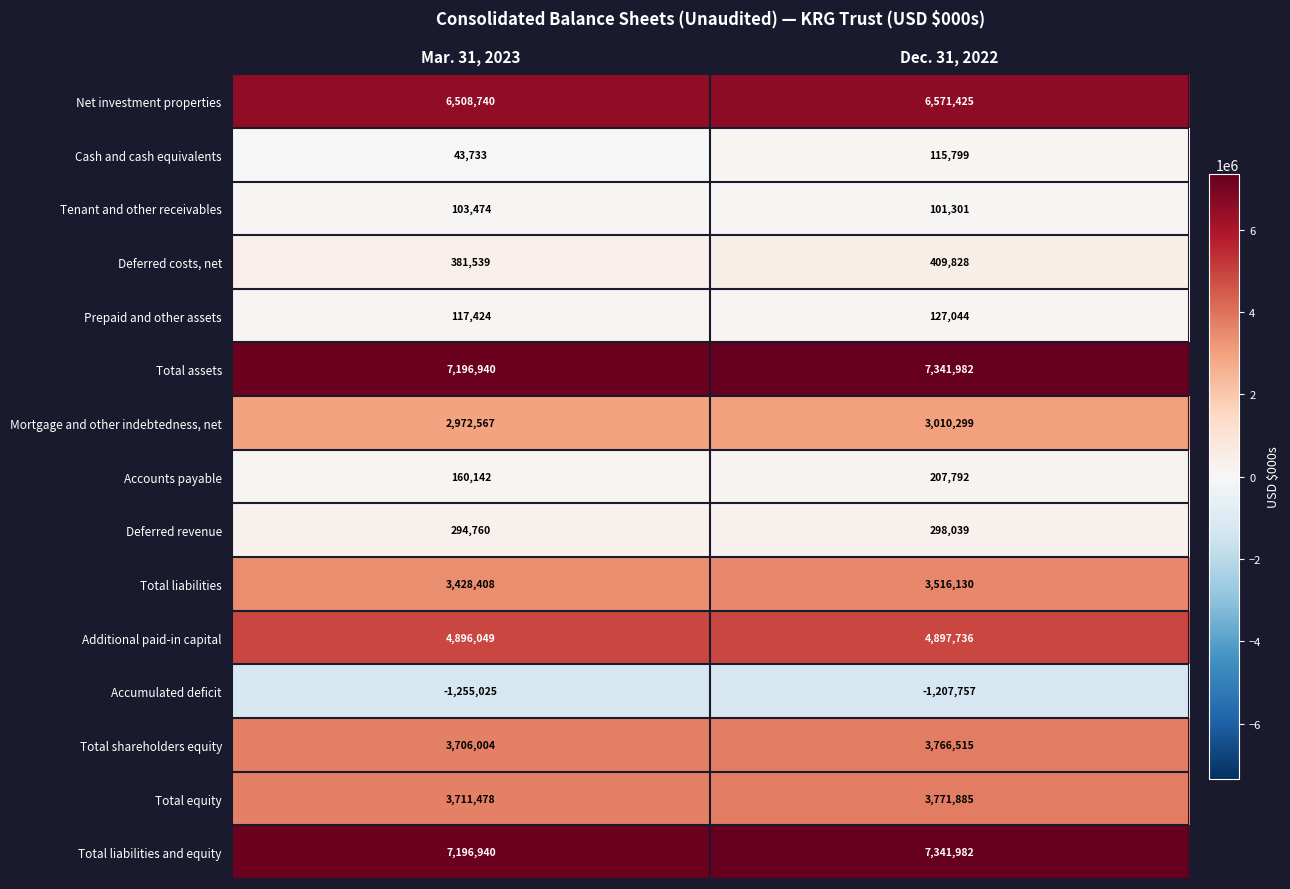

List the labels in order of Total shareholders equity value, largest first.

Dec. 31, 2022, Mar. 31, 2023